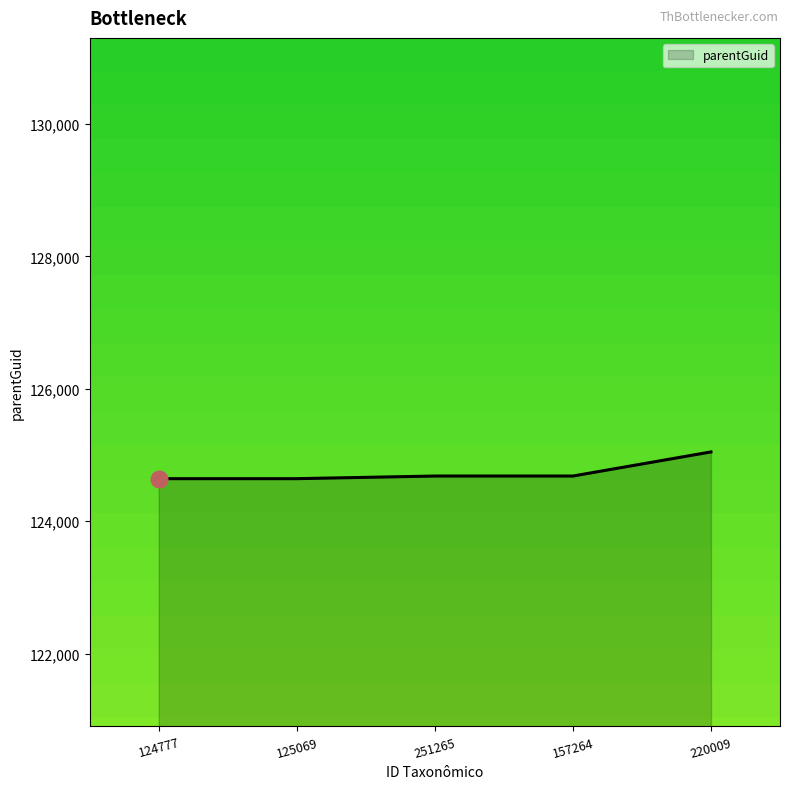

What is the change in value from 251265 to 220009?

+364